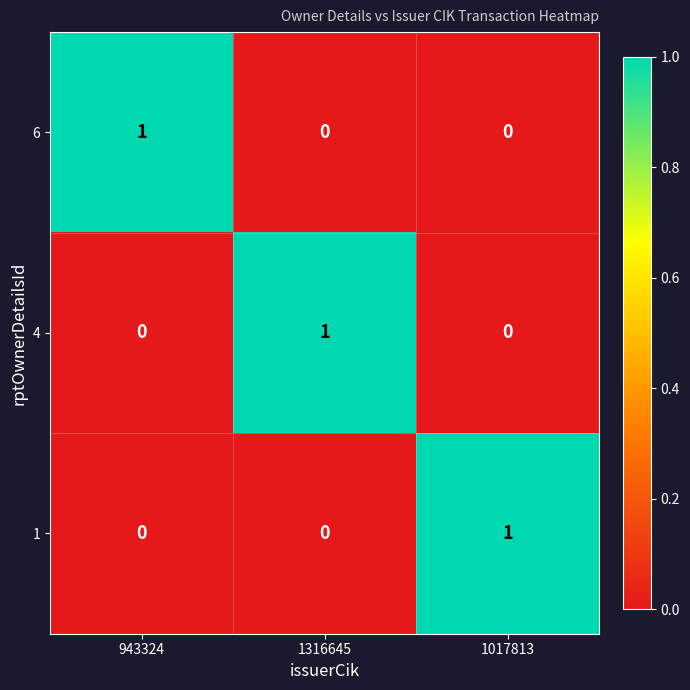

Reading left to right, transcribe all the data shown in this chart.

6: 1	0	0
4: 0	1	0
1: 0	0	1